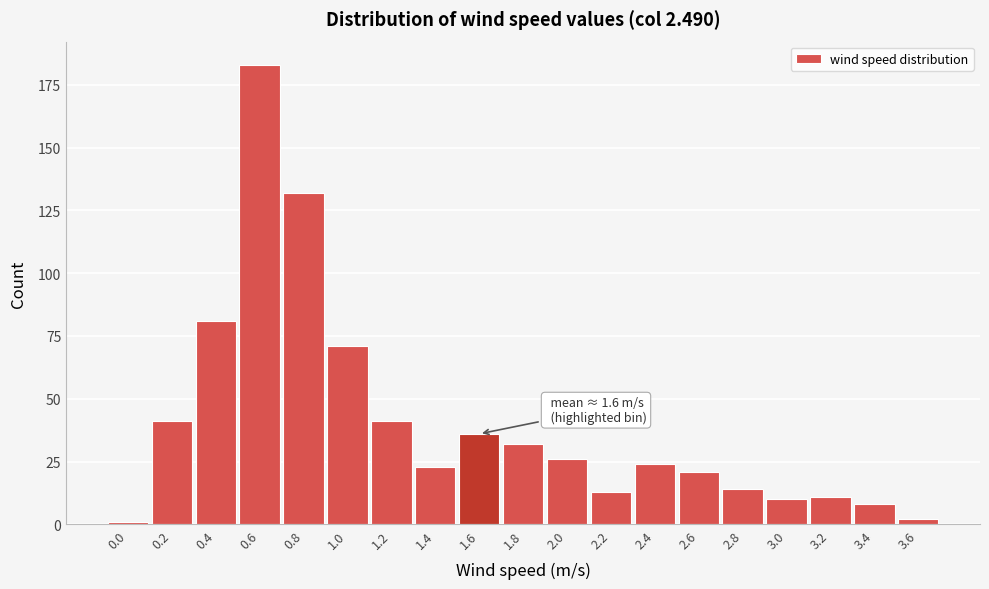

Reading left to right, list all the values displayed in this chart.

1	41	81	183	132	71	41	23	36	32	26	13	24	21	14	10	11	8	2